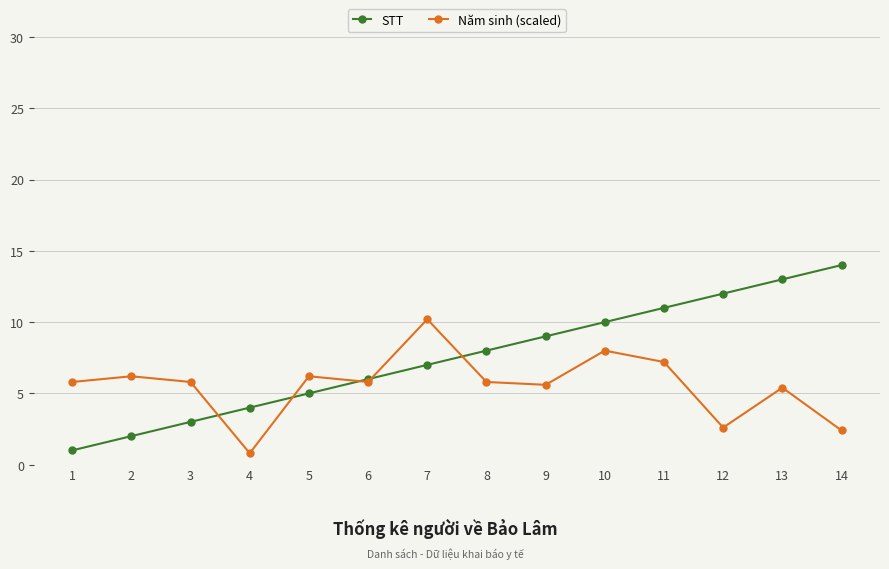

Which category has the highest value across all series?

14